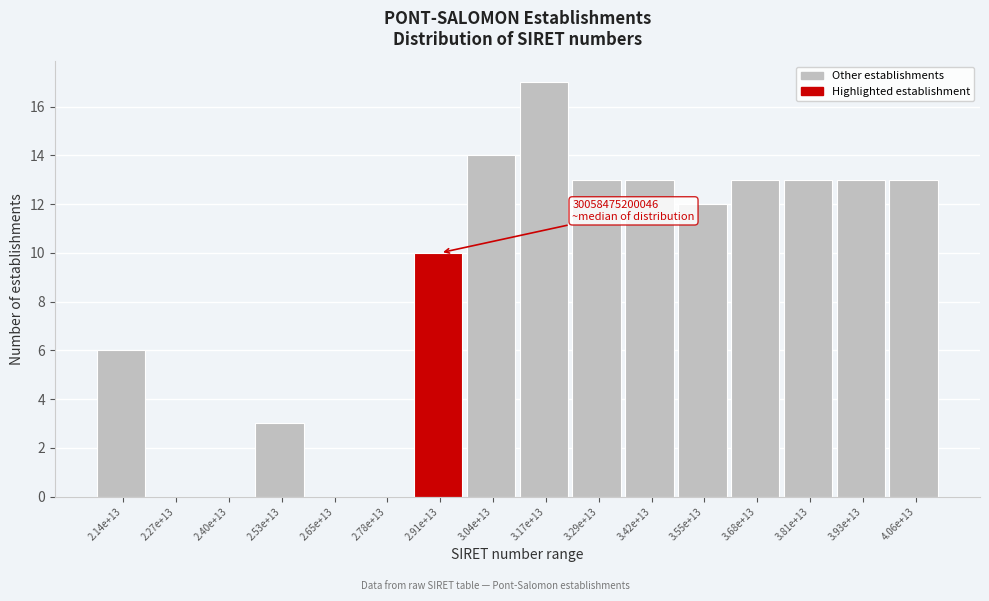

Reading left to right, transcribe all the data shown in this chart.

2.14e+13=6	2.27e+13=0	2.40e+13=0	2.53e+13=3	2.65e+13=0	2.78e+13=0	2.91e+13=10	3.04e+13=14	3.17e+13=17	3.29e+13=13	3.42e+13=13	3.55e+13=12	3.68e+13=13	3.81e+13=13	3.93e+13=13	4.06e+13=13